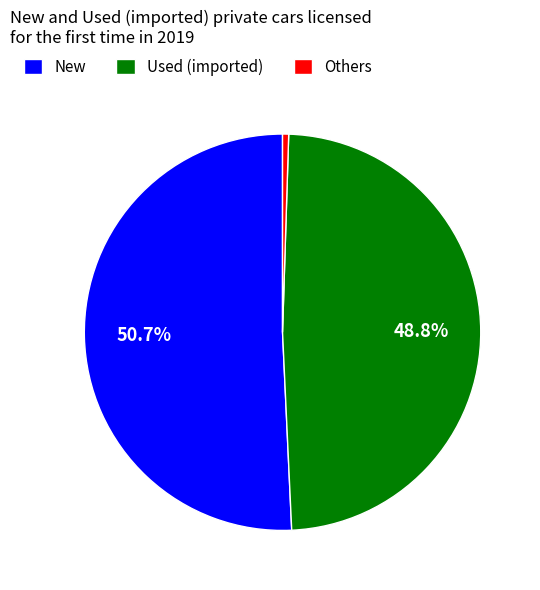

To the nearest percent, what is the difference between the largest and smallest slice percentages?

50%